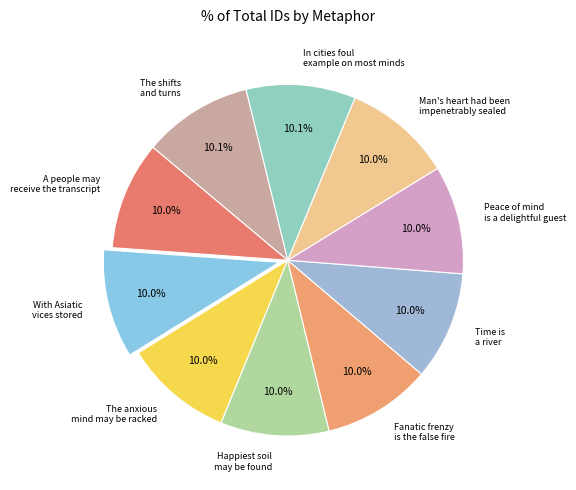

Count the number of slices in the pie.

10